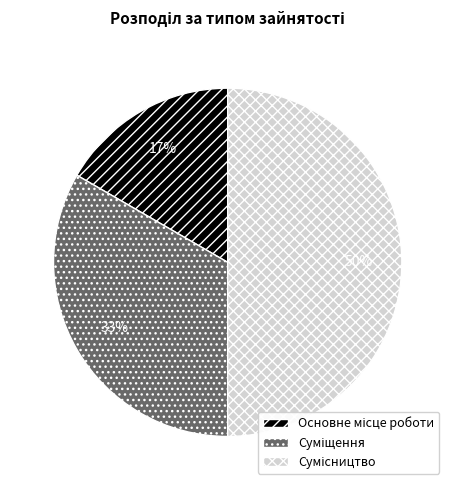

How many segments does this pie chart have?

3